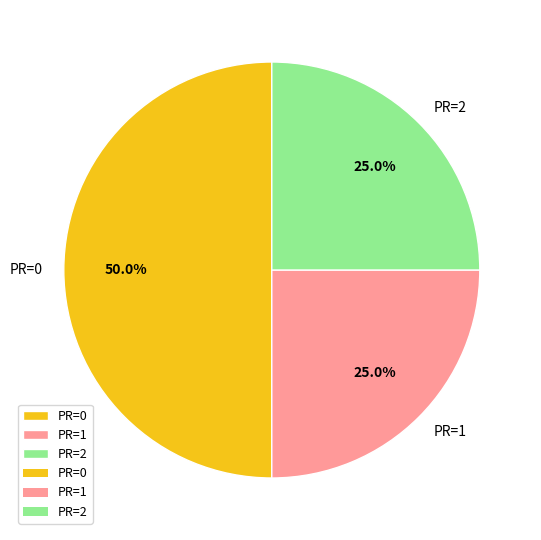

To the nearest percent, what is the average slice percentage?

33%